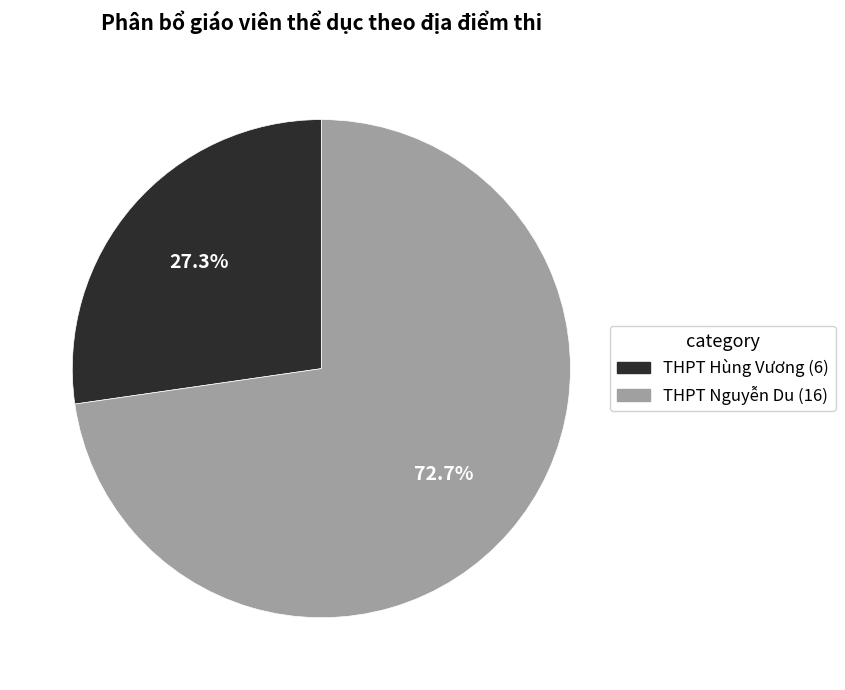

Which category accounts for the majority?

THPT Nguyễn Du